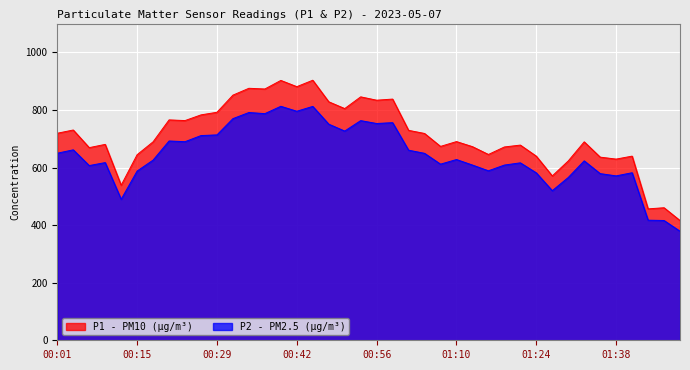

Where is the first local maximum for P2?

00:04